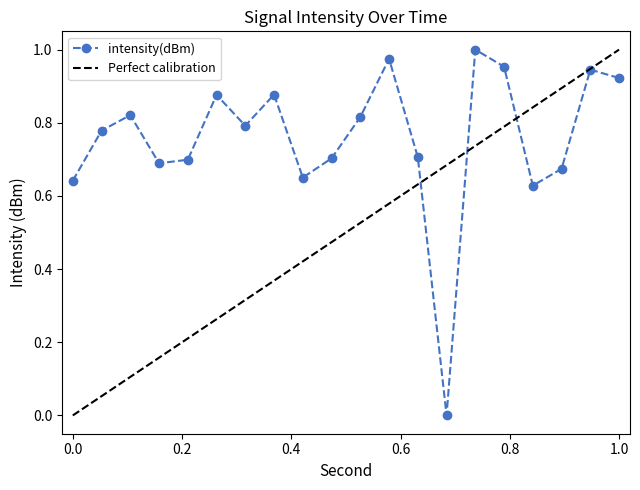

The chart shows a value of 0.7 at 8. True or false?

True